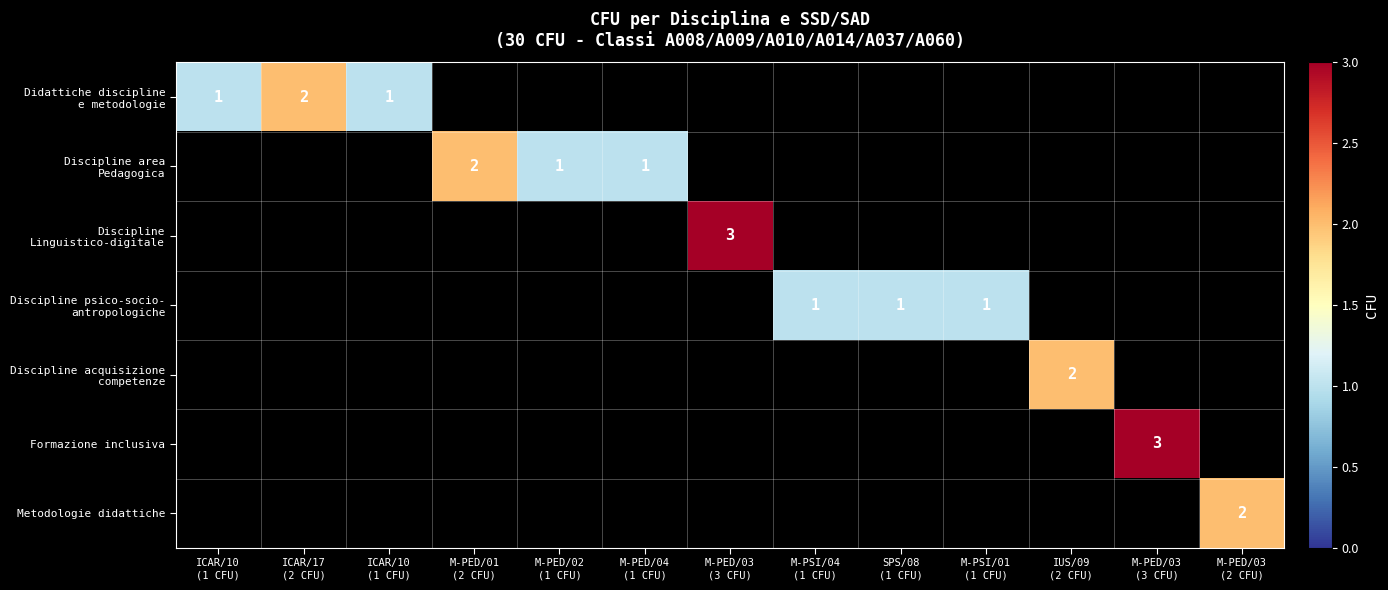

At how many categories does at least one series exceed 1?

6